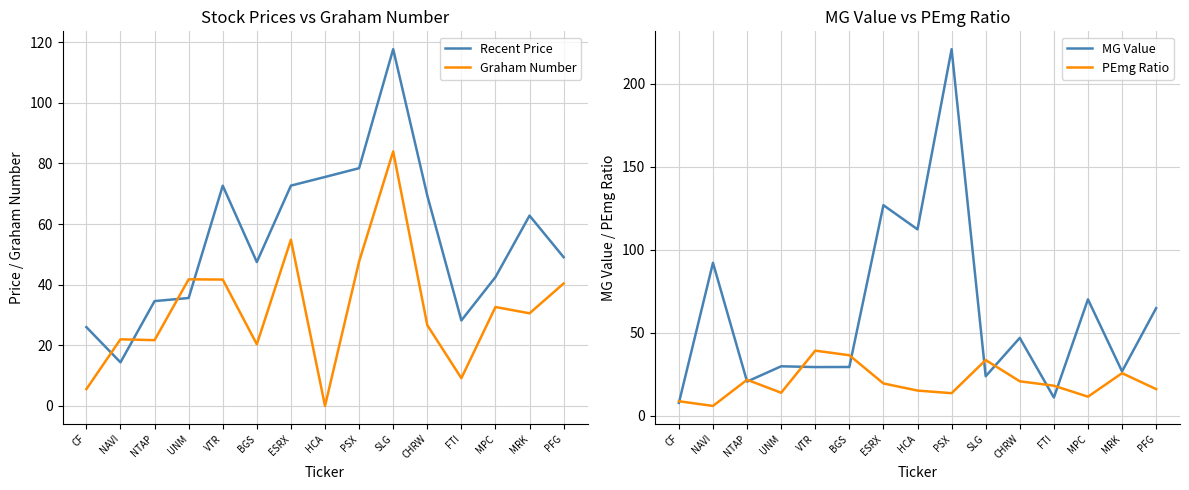

List the labels in order of MG Value value, smallest first.

CF, FTI, NTAP, SLG, MRK, VTR, BGS, UNM, CHRW, PFG, MPC, NAVI, HCA, ESRX, PSX